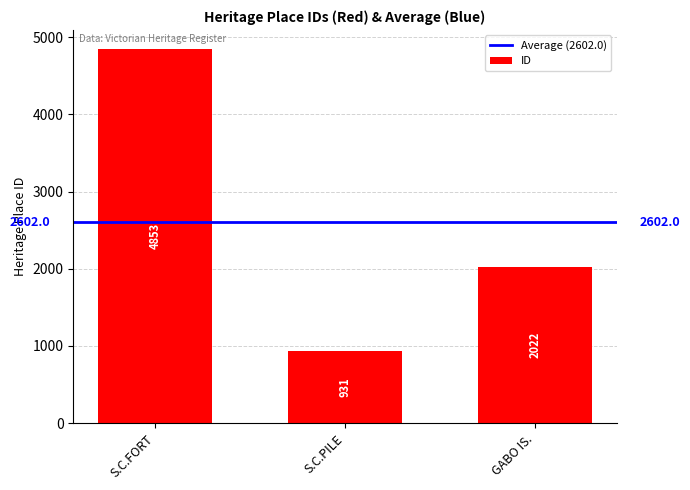

What is the difference between the maximum and minimum values?

3922